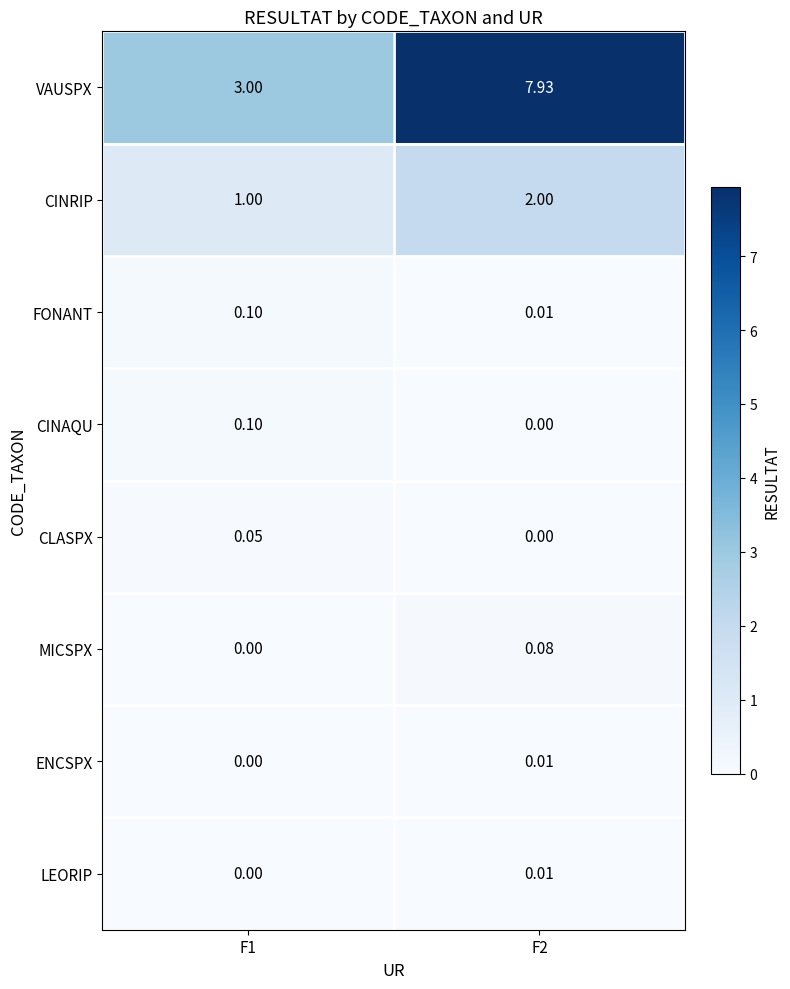

Which series has the widest spread of values?

VAUSPX